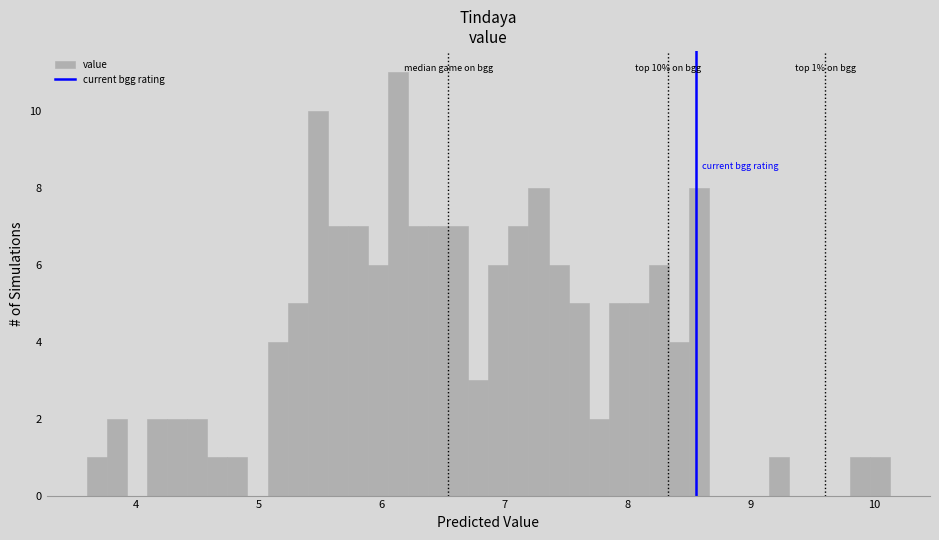

Around what value on the x-axis is the tallest bar? Give the approximate position of its centre, as read against the axis.

6.1